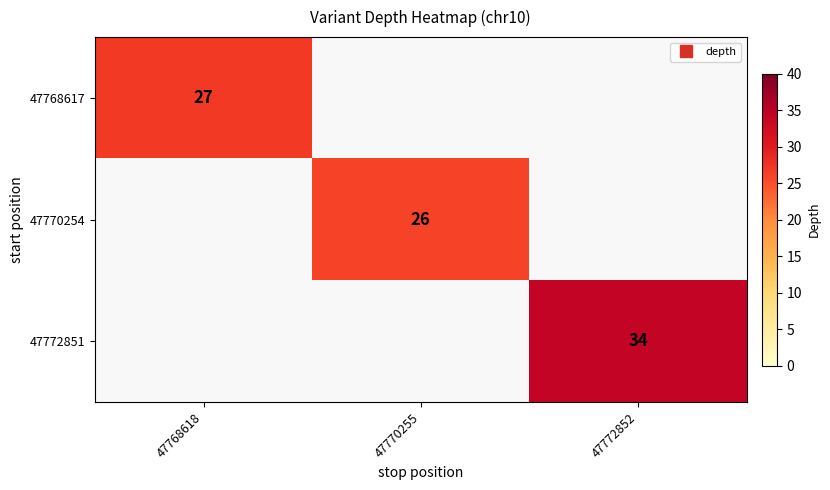

How many categories are shown in the chart?

3